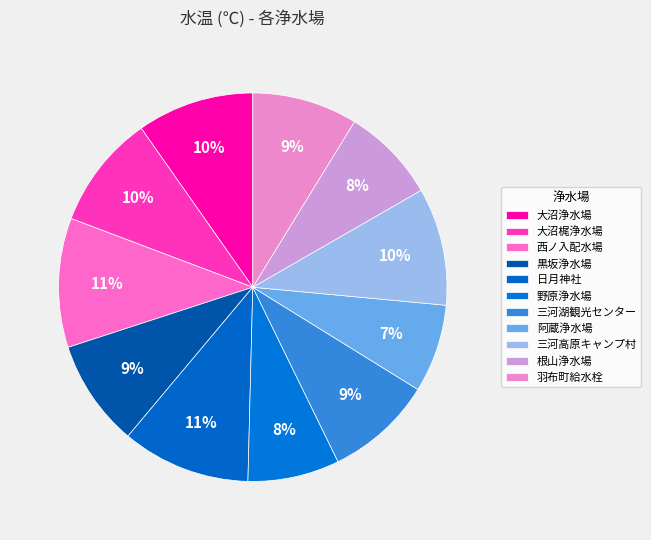

What is the total percentage of 大沼浄水場 and 西ノ入配水場?

20.5%